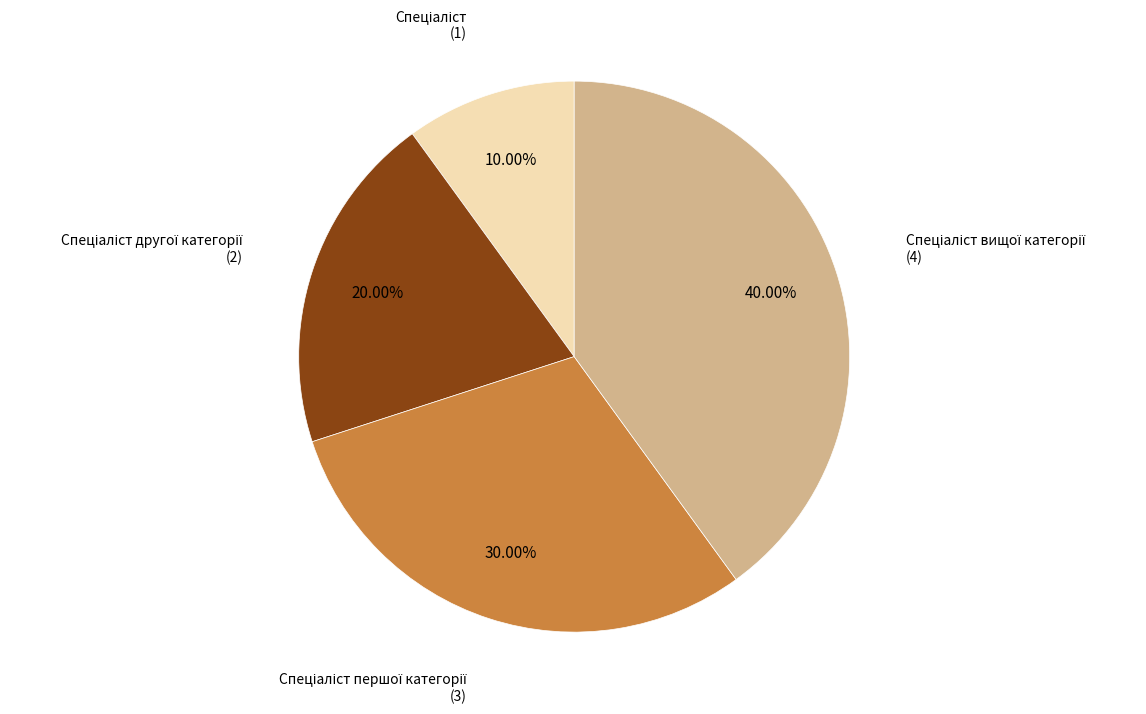

Is there a majority slice in this chart?

No